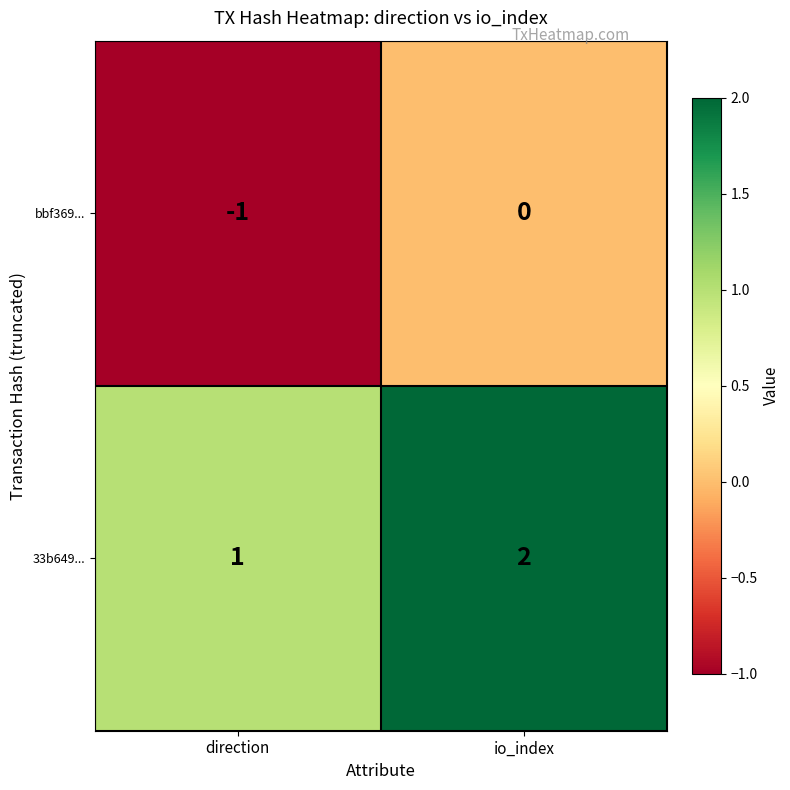

Which series has the largest total across all categories?

33b649...